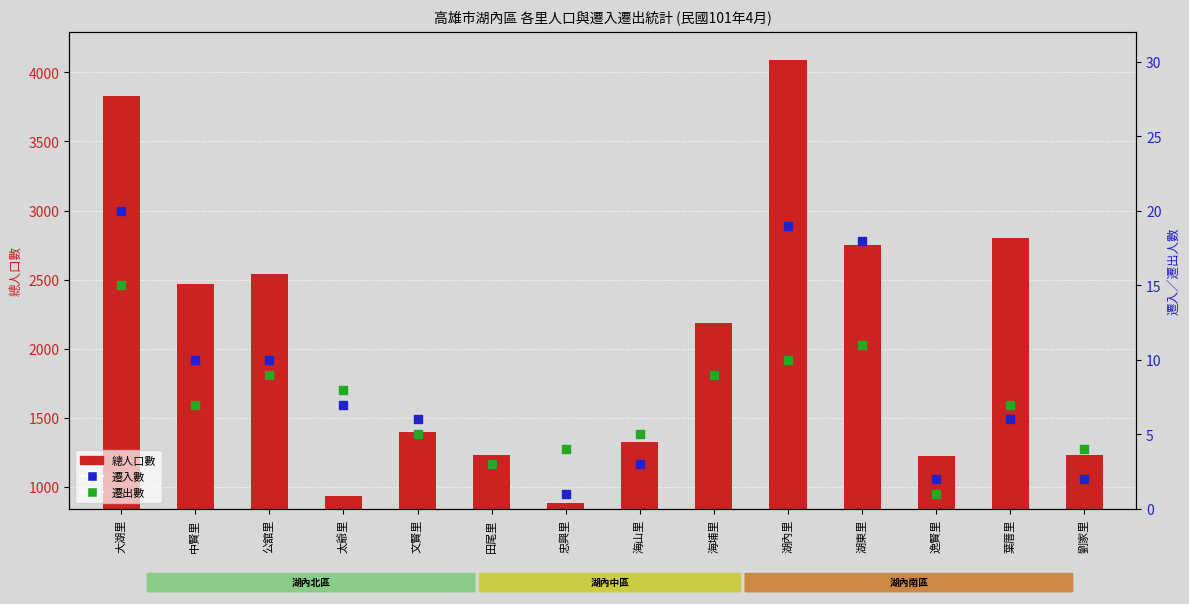

Is the value of 遷出數 at 中賢里 greater than the value of 總人口數 at 田尾里?

No